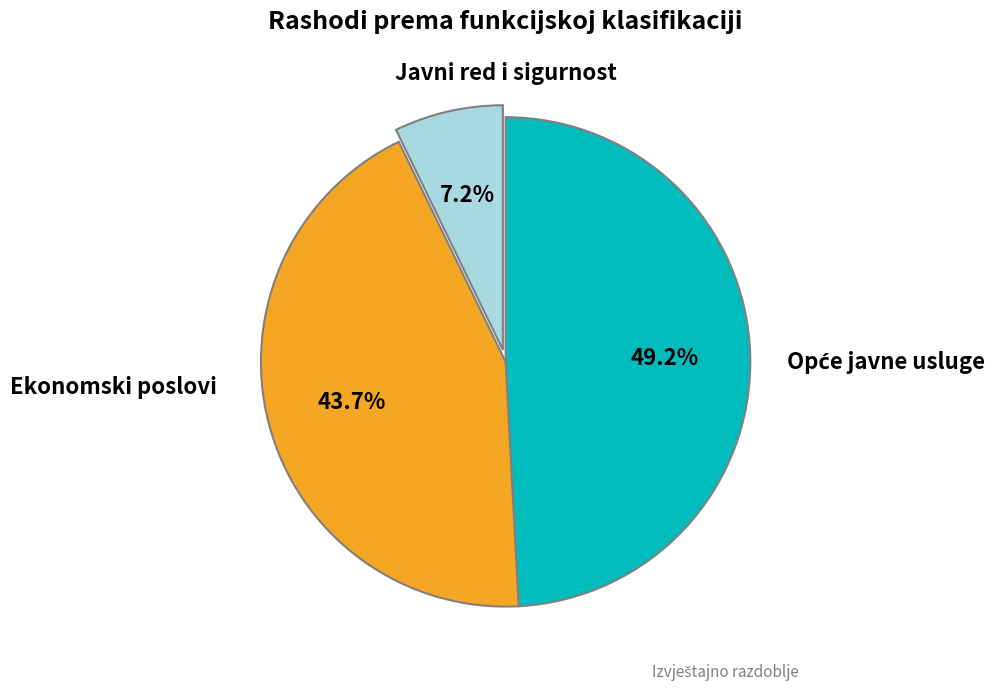

Is there a majority slice in this chart?

No